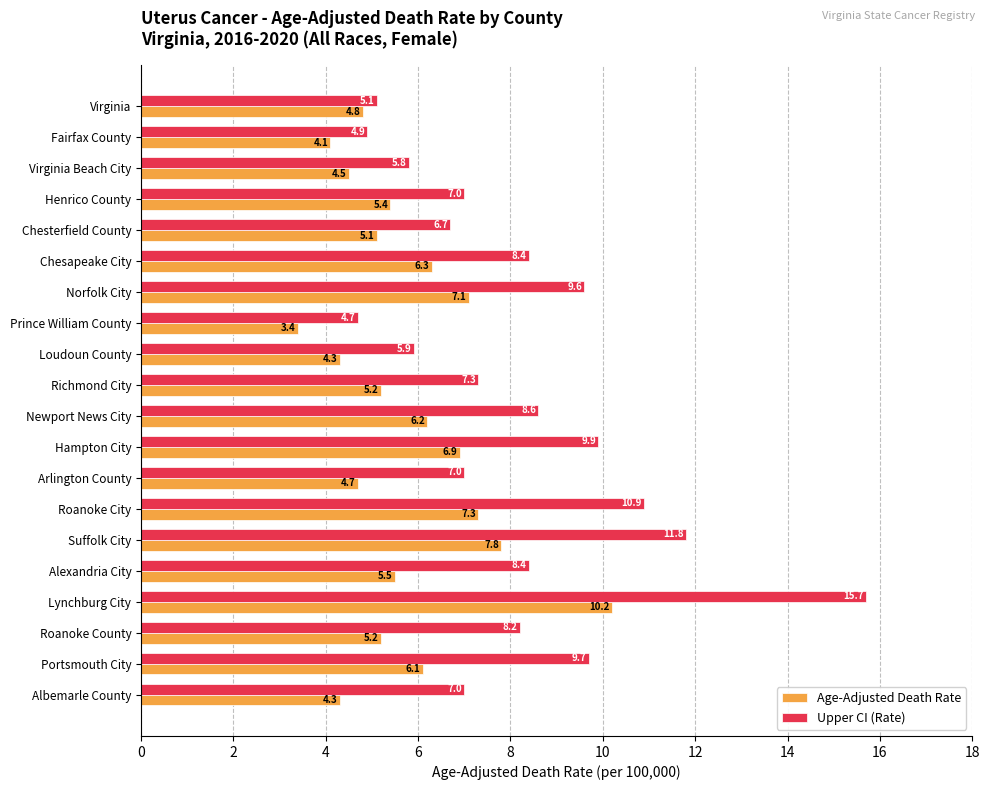

At how many categories does at least one series exceed 9?

6